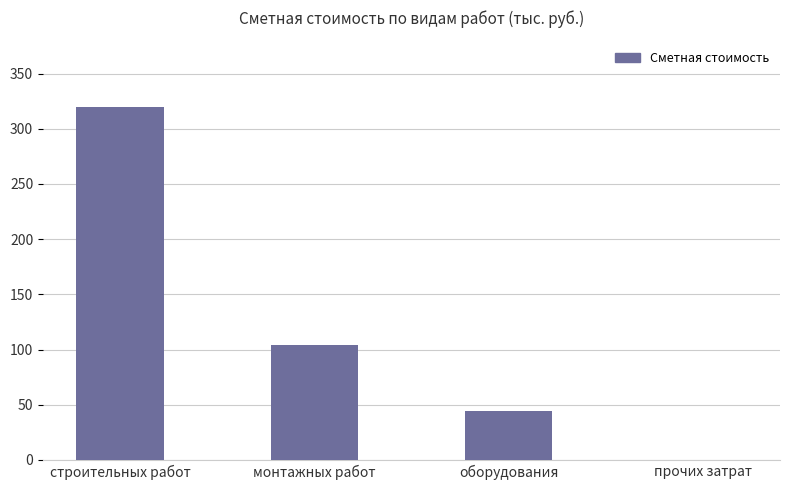

Reading right to left, transcribe all the data shown in this chart.

прочих затрат=0.0	оборудования=43.9	монтажных работ=104.3	строительных работ=319.6